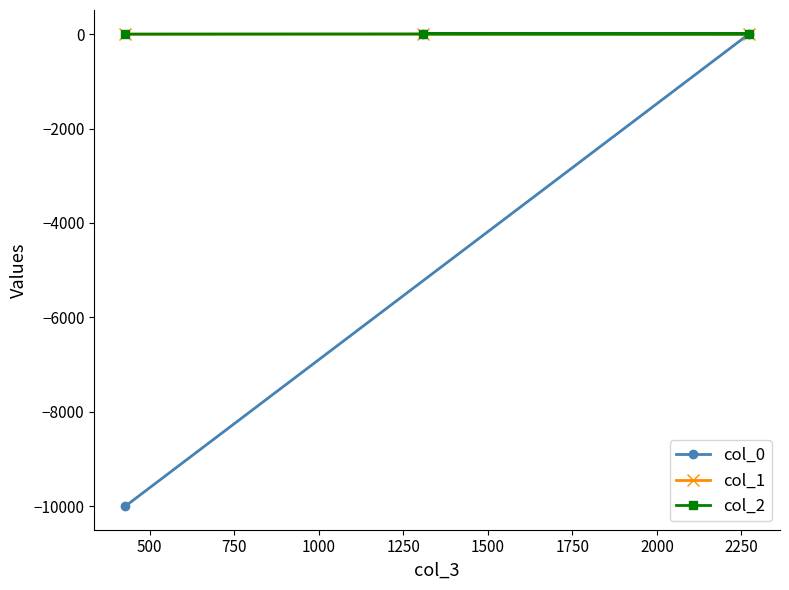

What is the greatest value displayed?

10.0